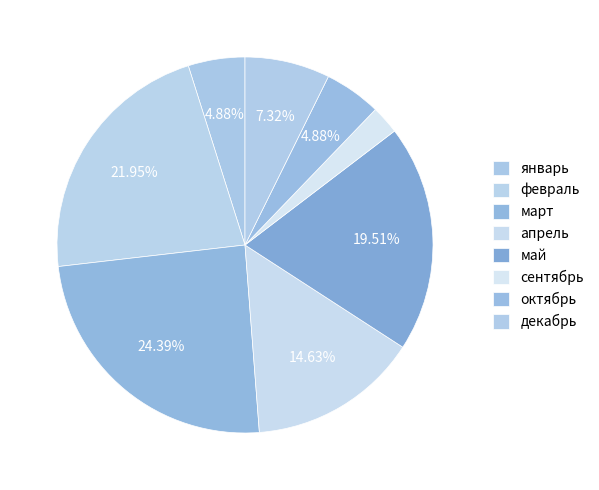

How many segments does this pie chart have?

8